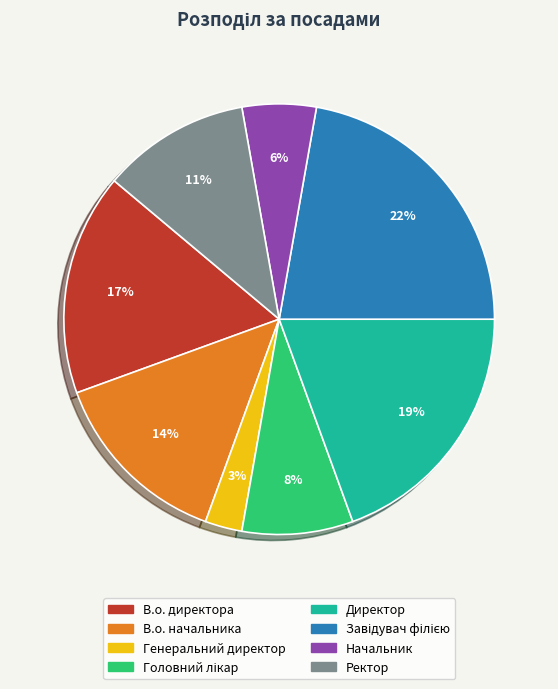

Which category has the smallest portion of the pie?

Генеральний директор